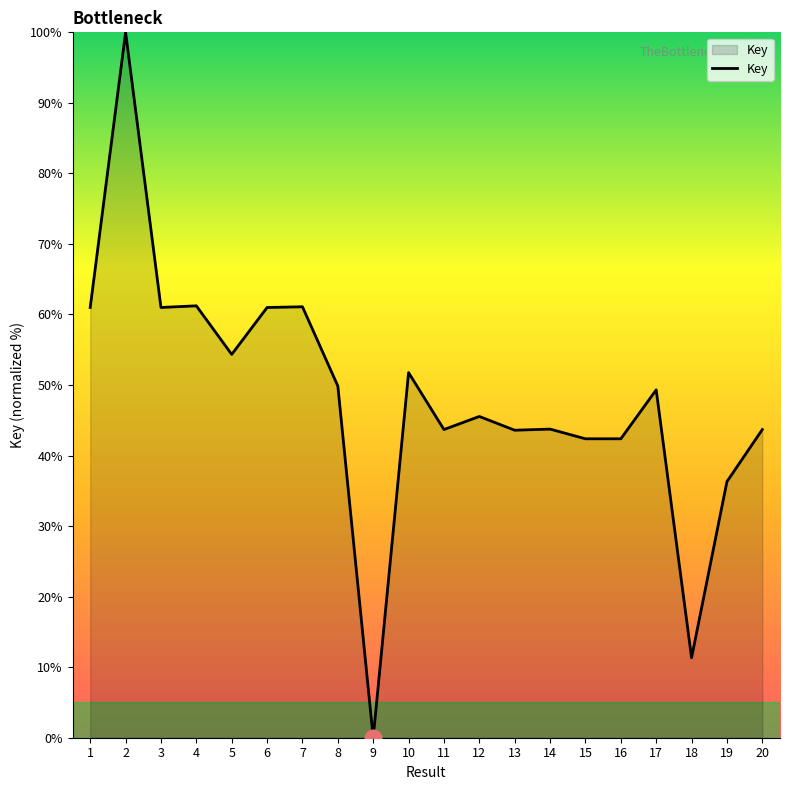

What is the change in value from 7 to 15?

-18.7